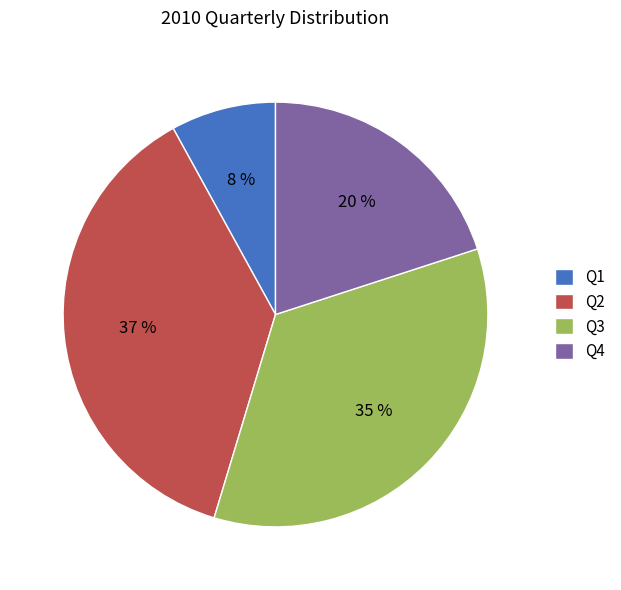

Is Q3 the majority of the pie?

No